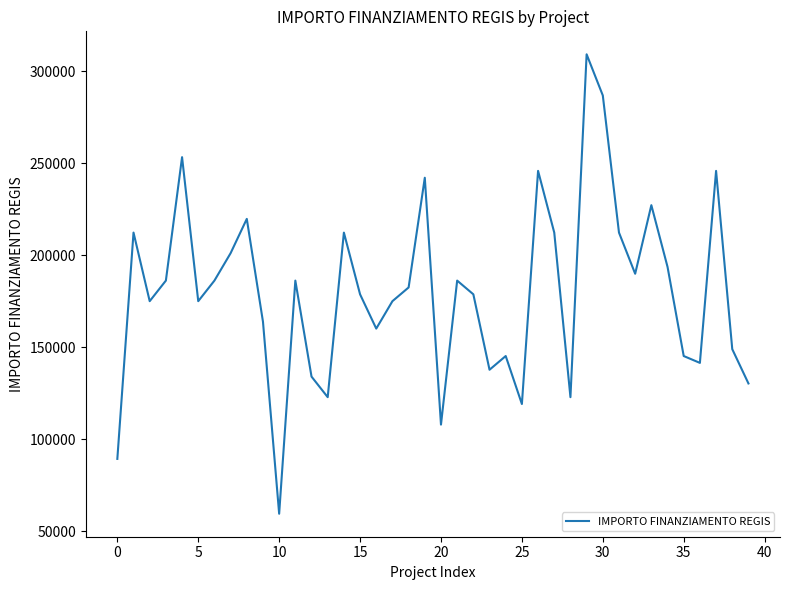

How many interior local valleys (lower than both neighbors) does the data have?

11